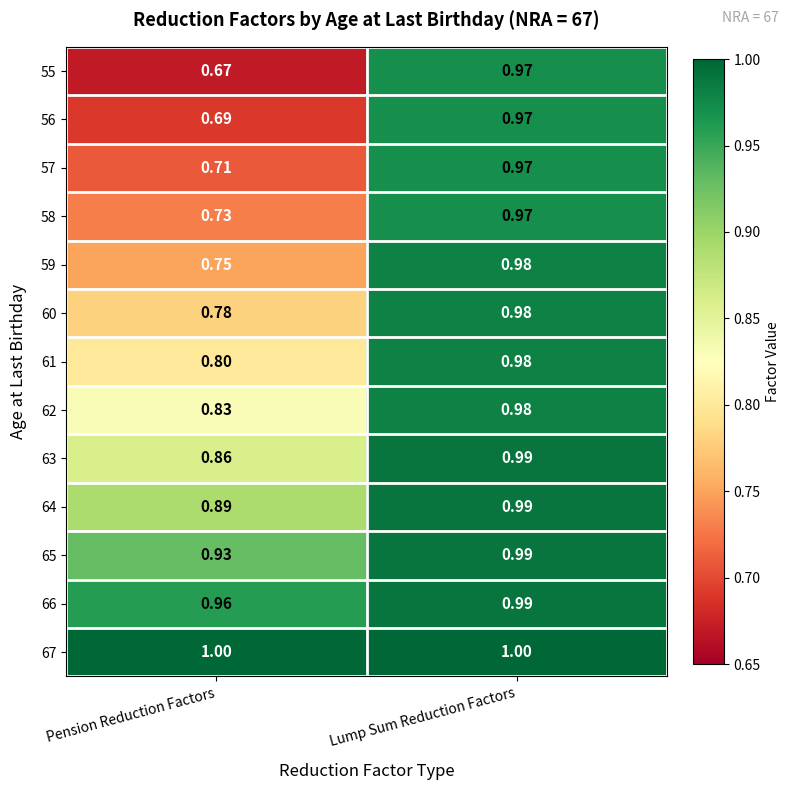

At which category does the chart reach its minimum across all series?

Pension Reduction Factors